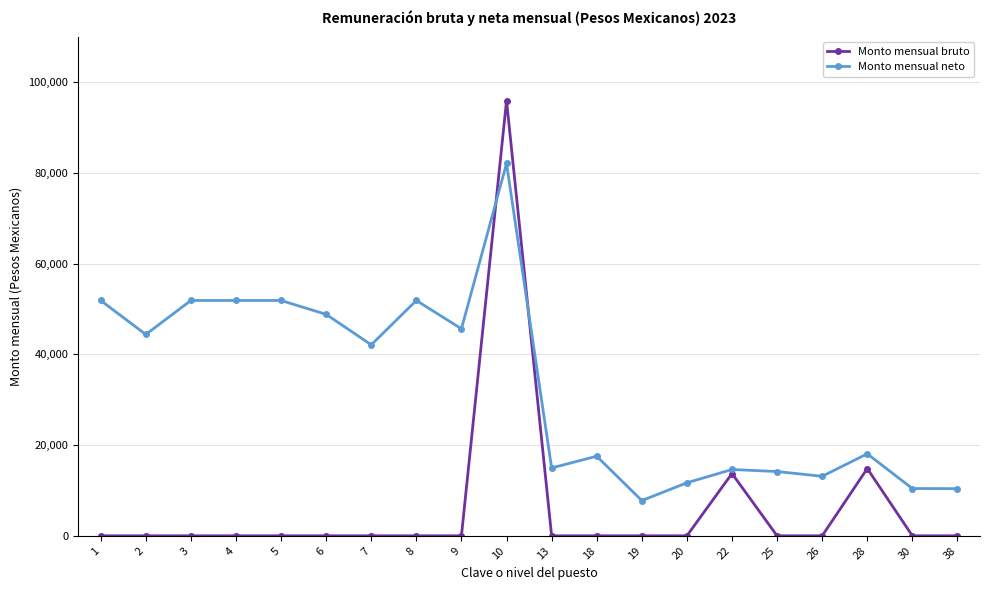

Rank the series at 3 from lowest to highest value.

Monto mensual bruto, Monto mensual neto